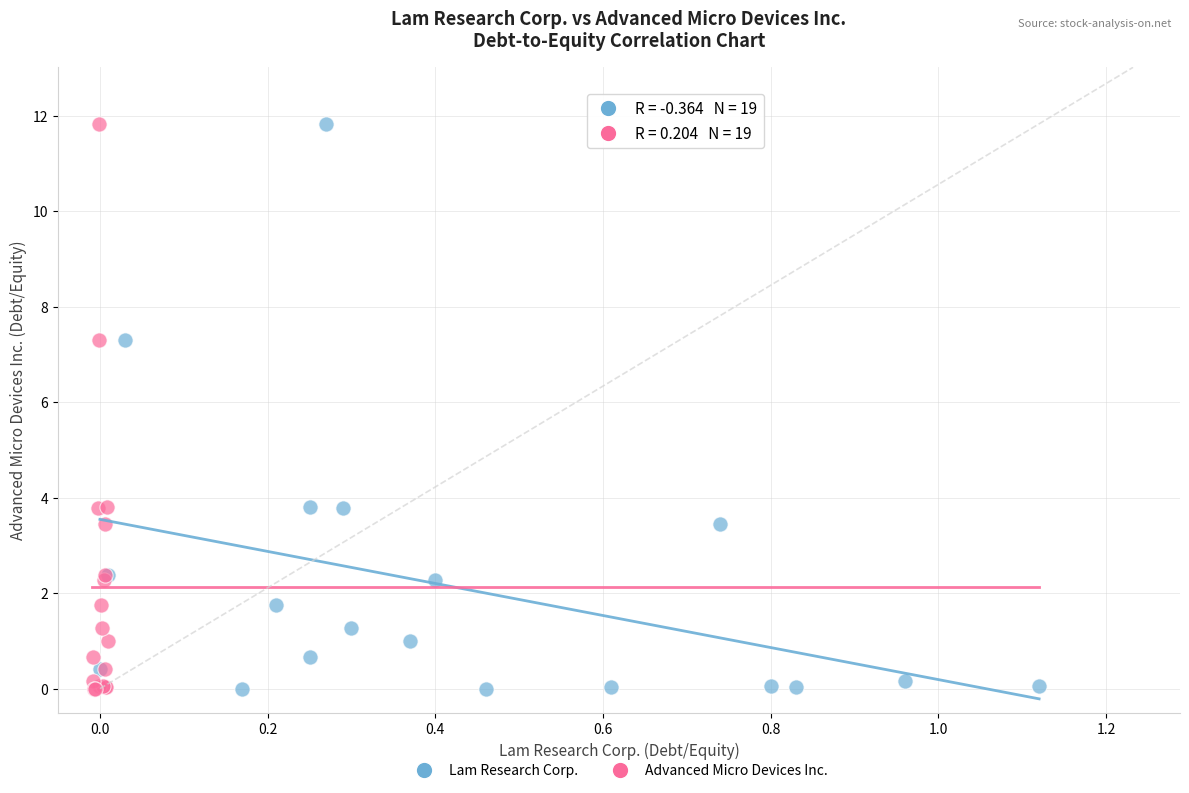

What are all the series names shown in the legend?

Lam Research Corp., Advanced Micro Devices Inc.